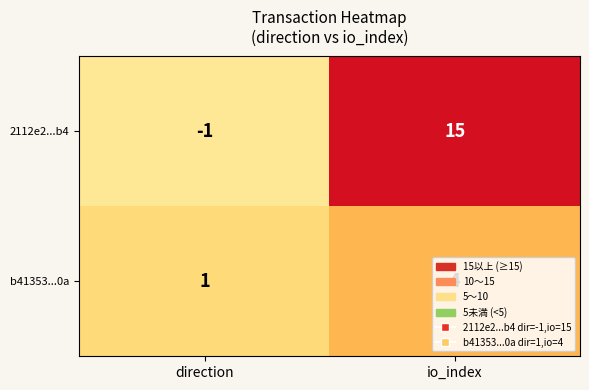

Which series has the largest total across all categories?

2112e2...b4